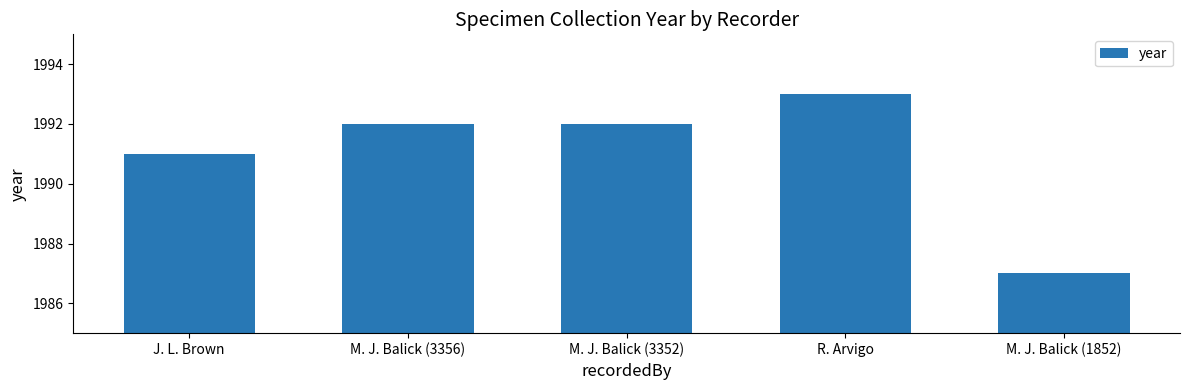

Where is the data nearest to the value 1990?

J. L. Brown